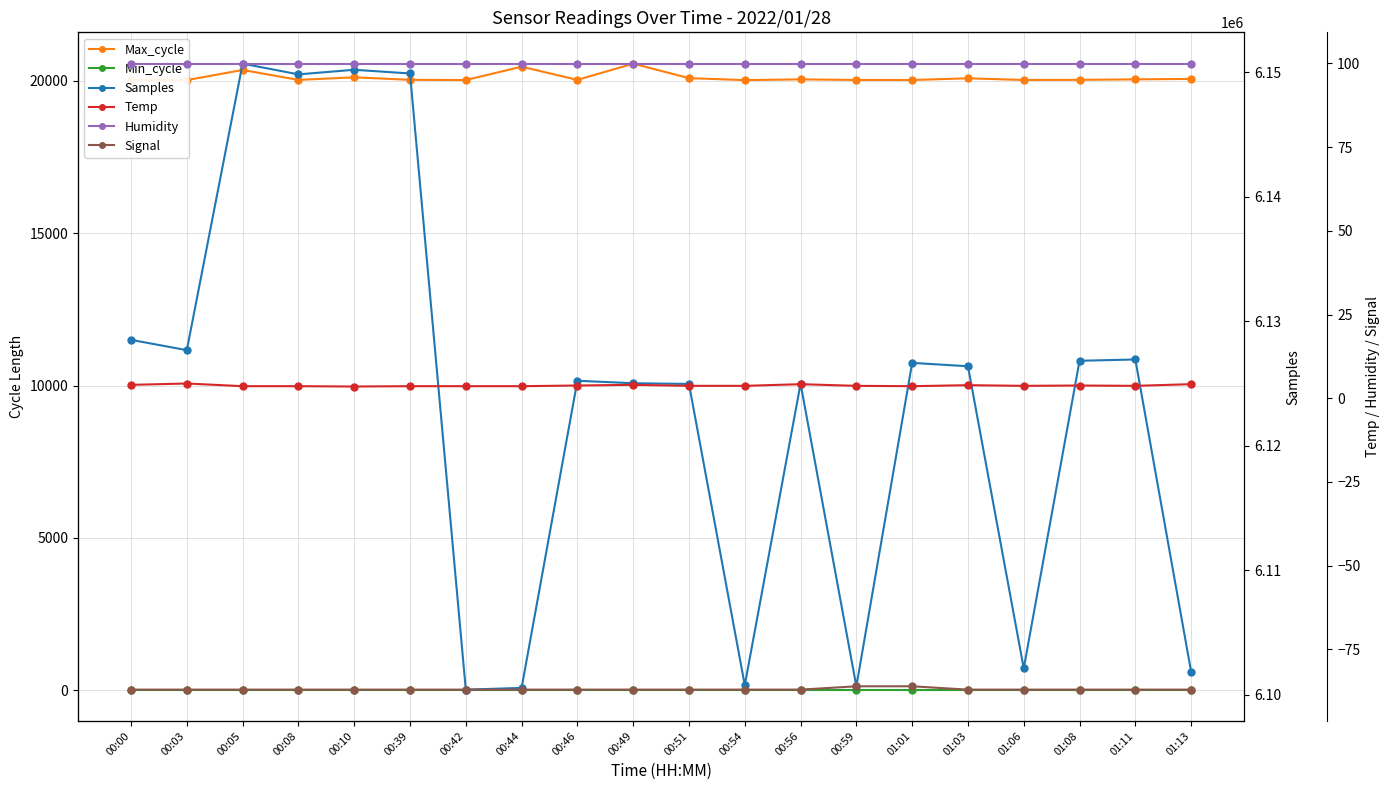

Between 00:03 and 01:11, which is larger?

01:11